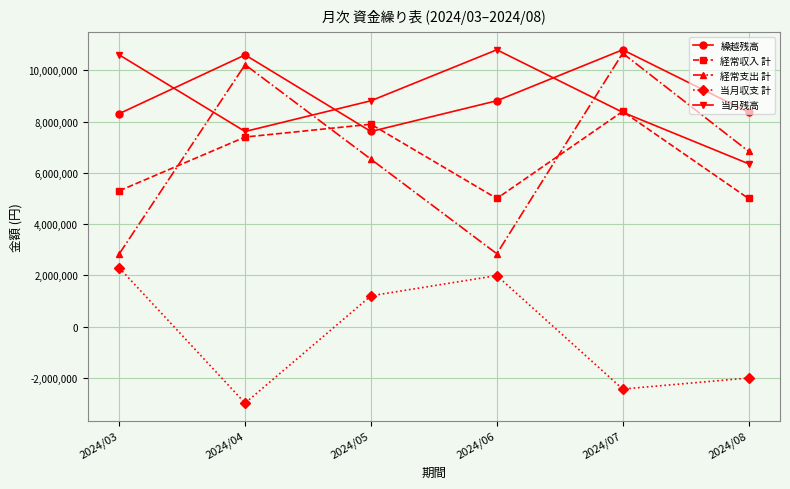

True or false: 当月収支 計 has a value of 1783569 at 2024/05.

False